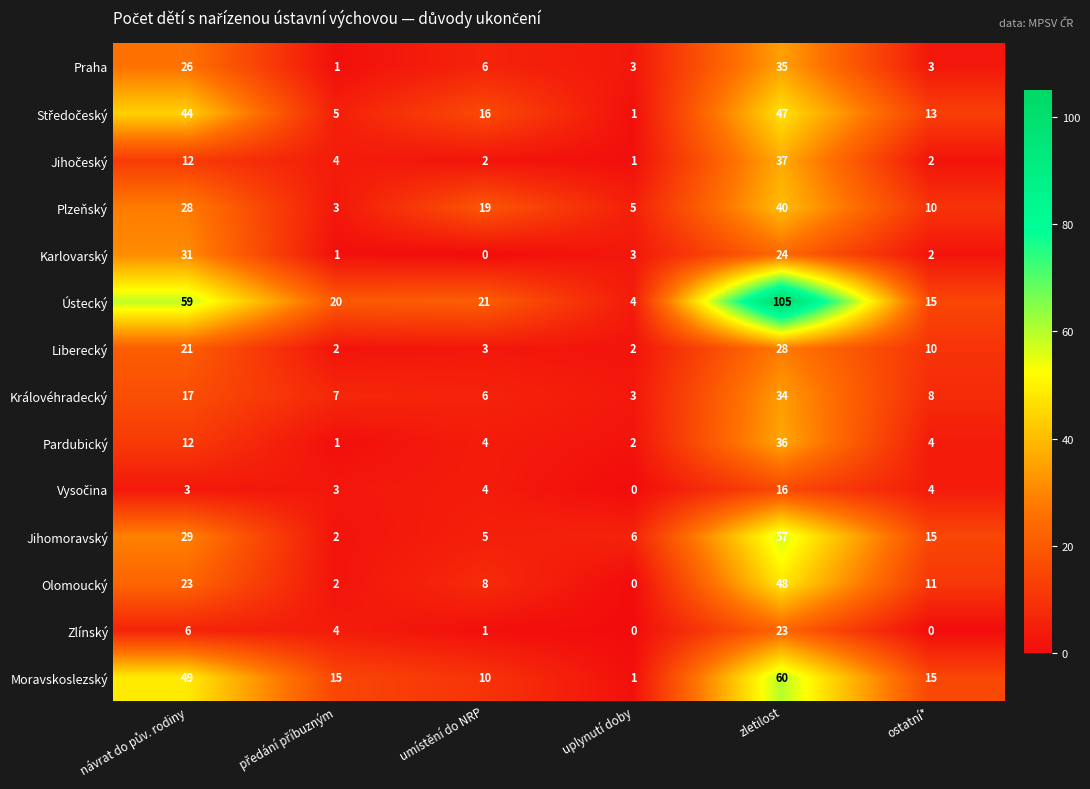

What is the greatest value displayed?

105